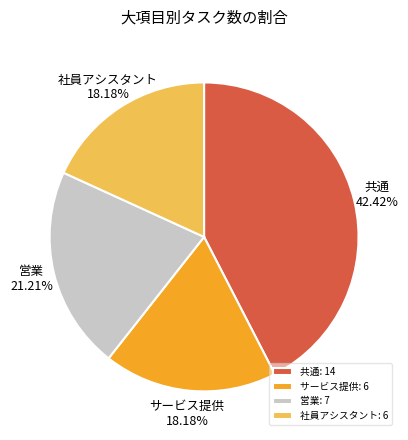

Count the number of slices in the pie.

4